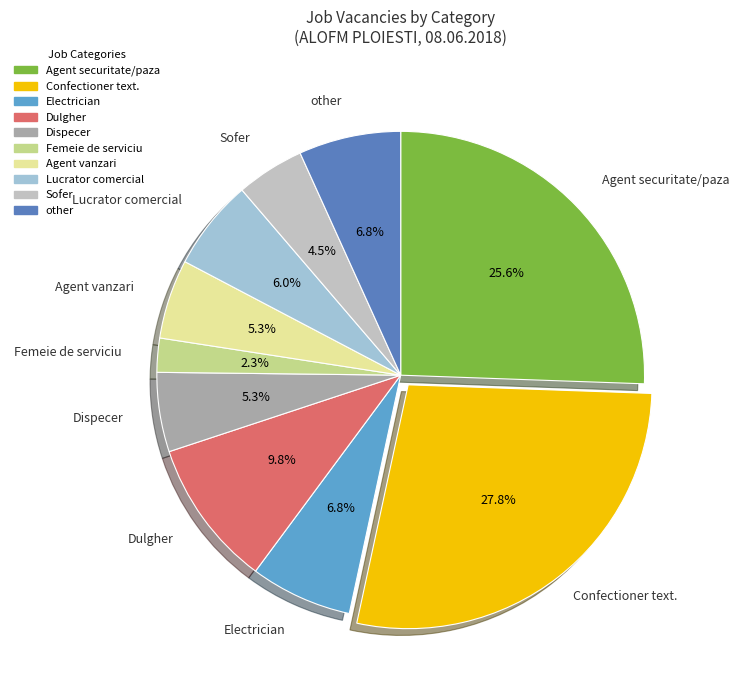

Combined, what portion of the pie is Sofer and Agent vanzari?

9.8%